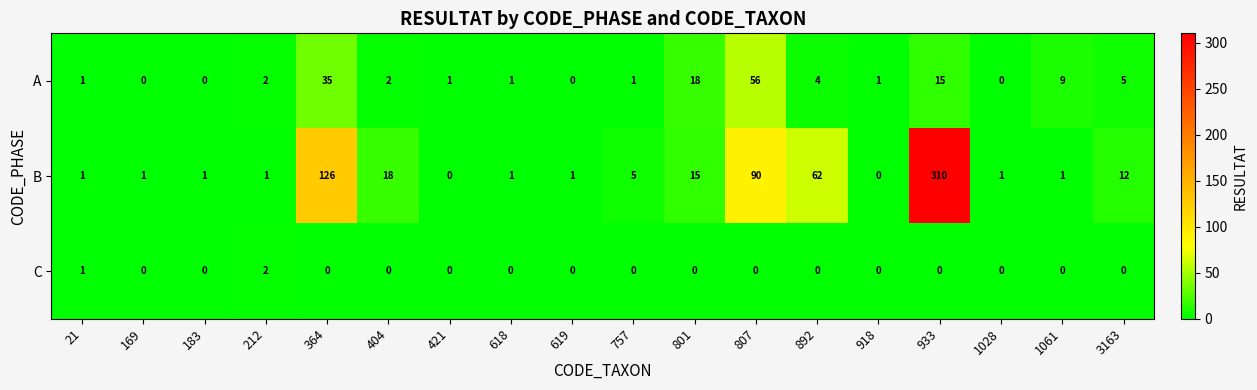

How many positive values does the B series have?

16